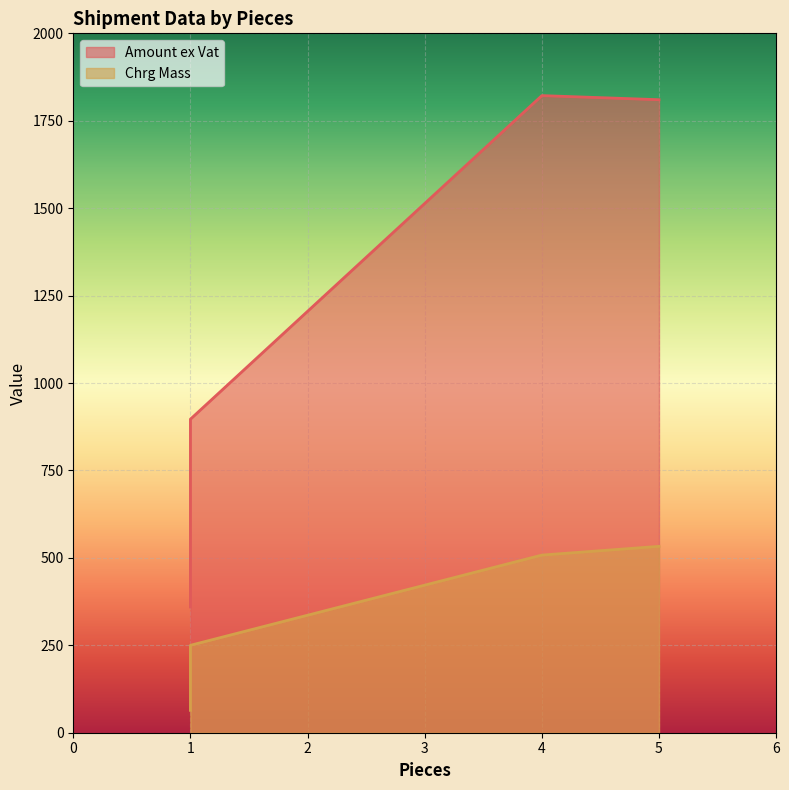

Does the chart display data point markers on the line(s)?

No